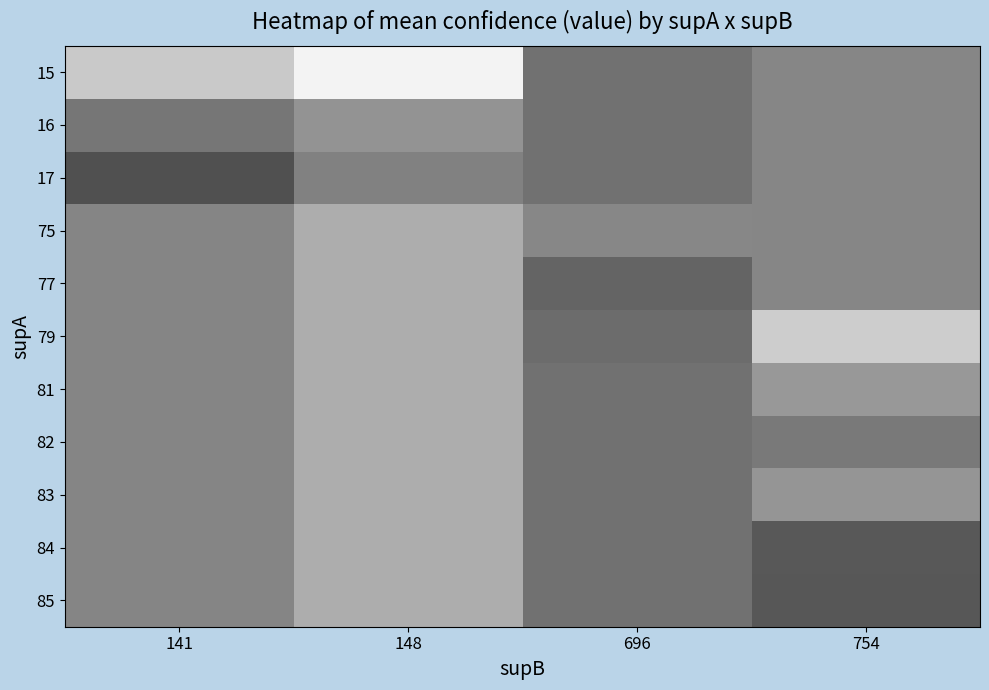

Which category has the lowest value across all series?

141